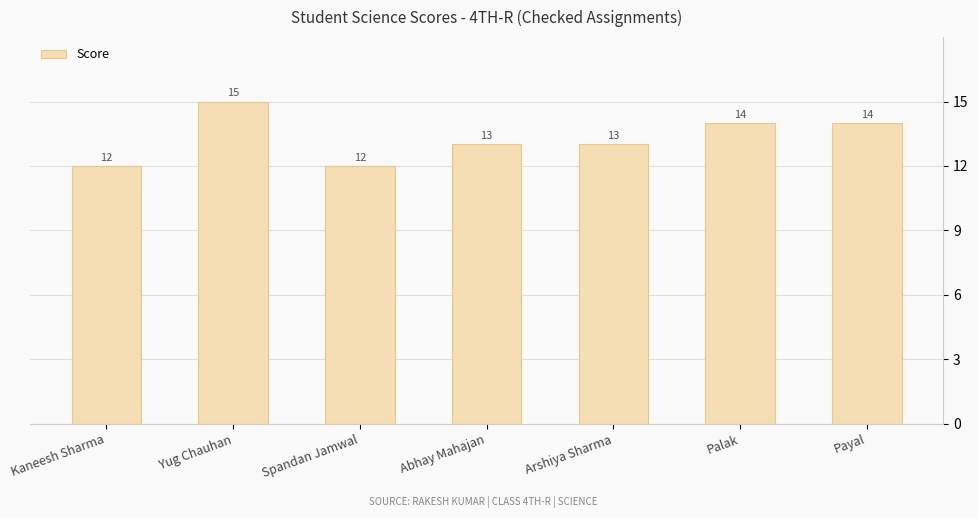

The value at Payal is 14. True or false?

True